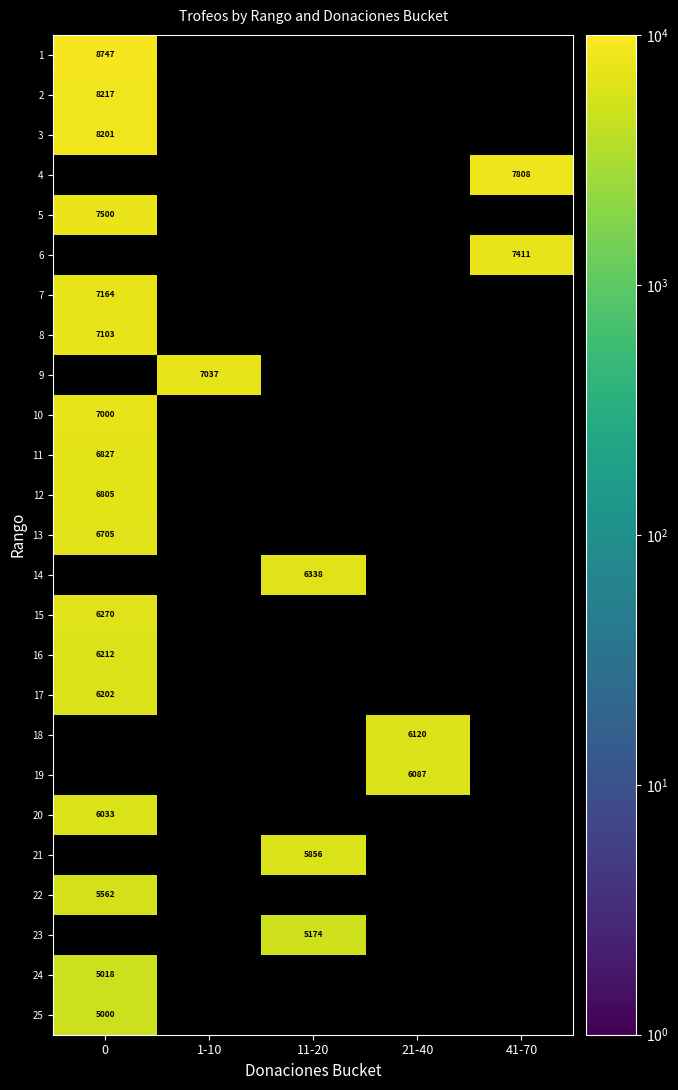

Rank the categories by 21 value from highest to lowest.

0, 1-10, 11-20, 21-40, 41-70